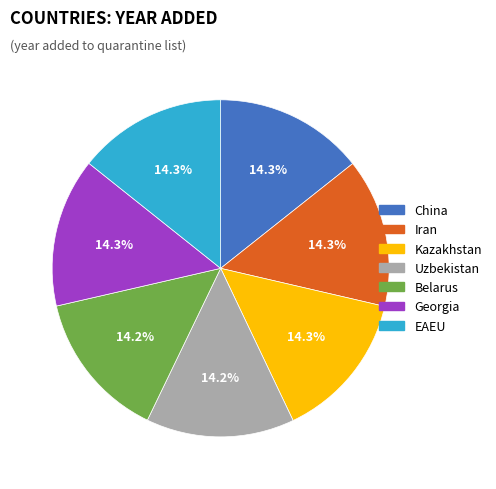

Does China represent more than half of the total?

No